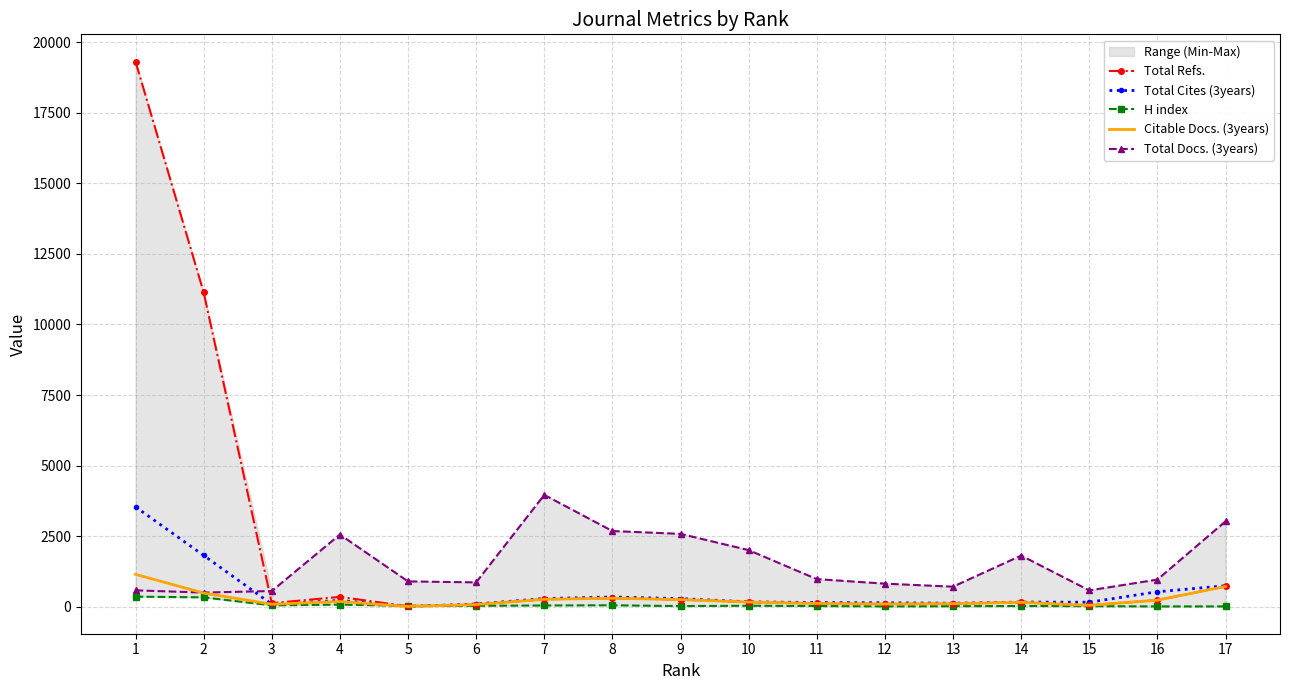

In H index, how many points are lower than both neighbors (excluding endpoints)?

5